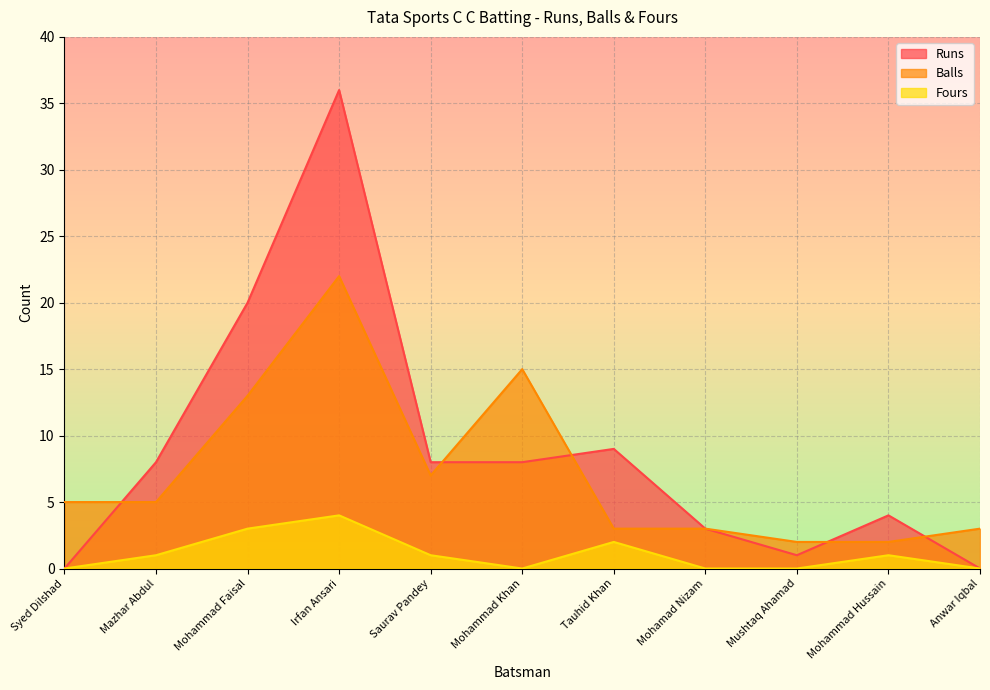

What is the maximum value shown in the chart?

36